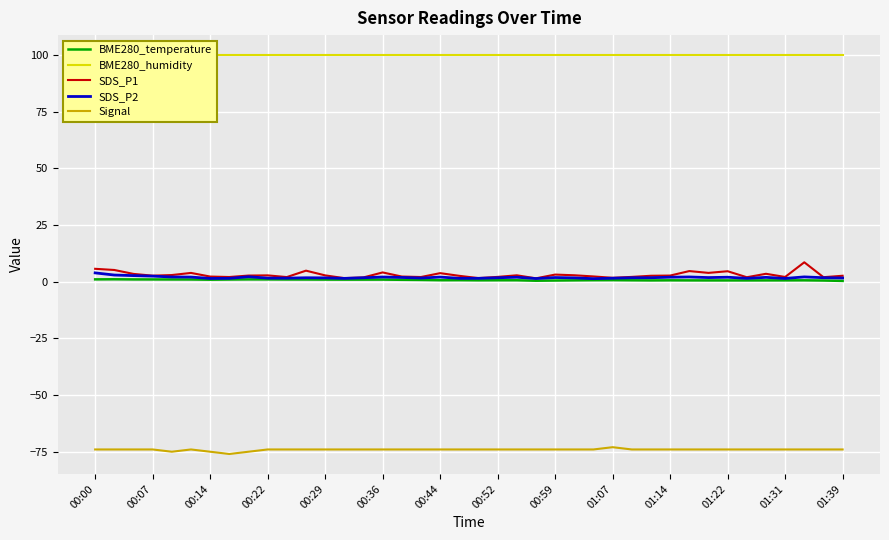

True or false: BME280_humidity and BME280_temperature cross at least once.

False